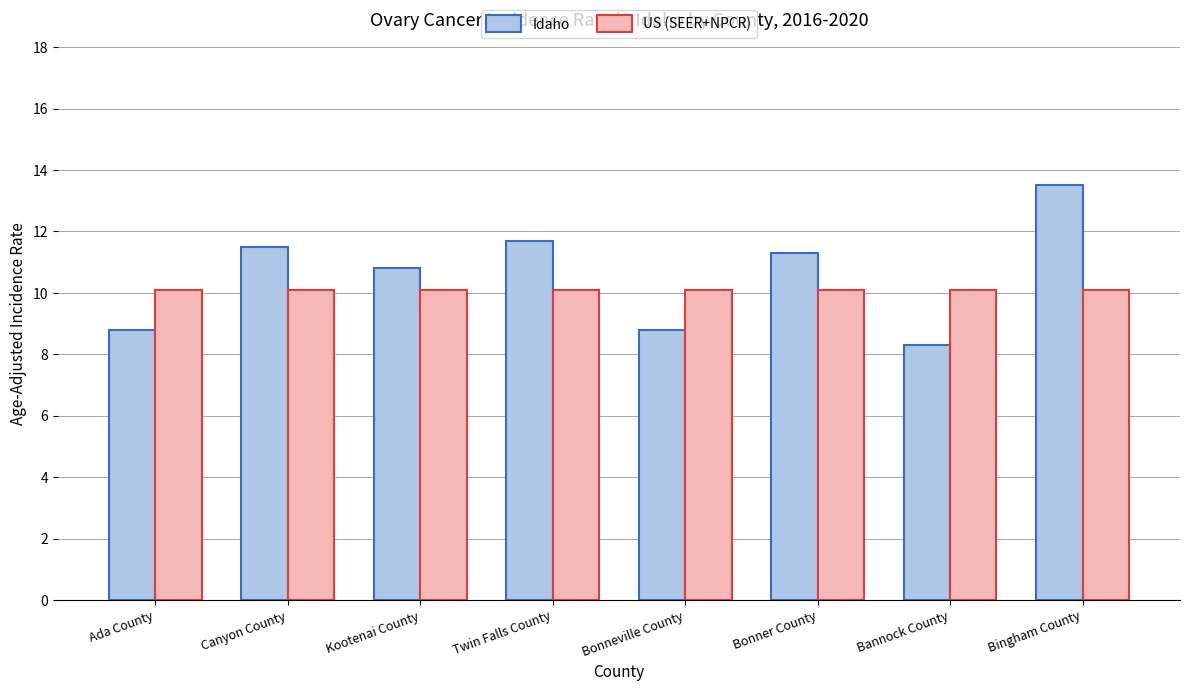

What position from the left is Kootenai County?

3